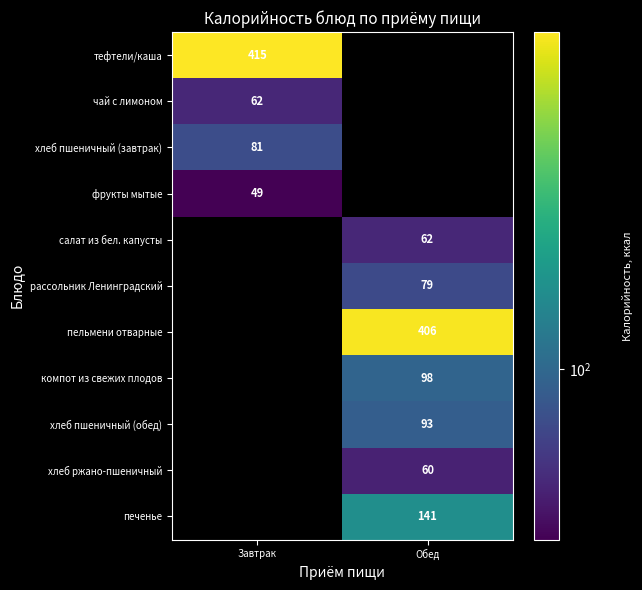

How many series are shown in this chart?

11